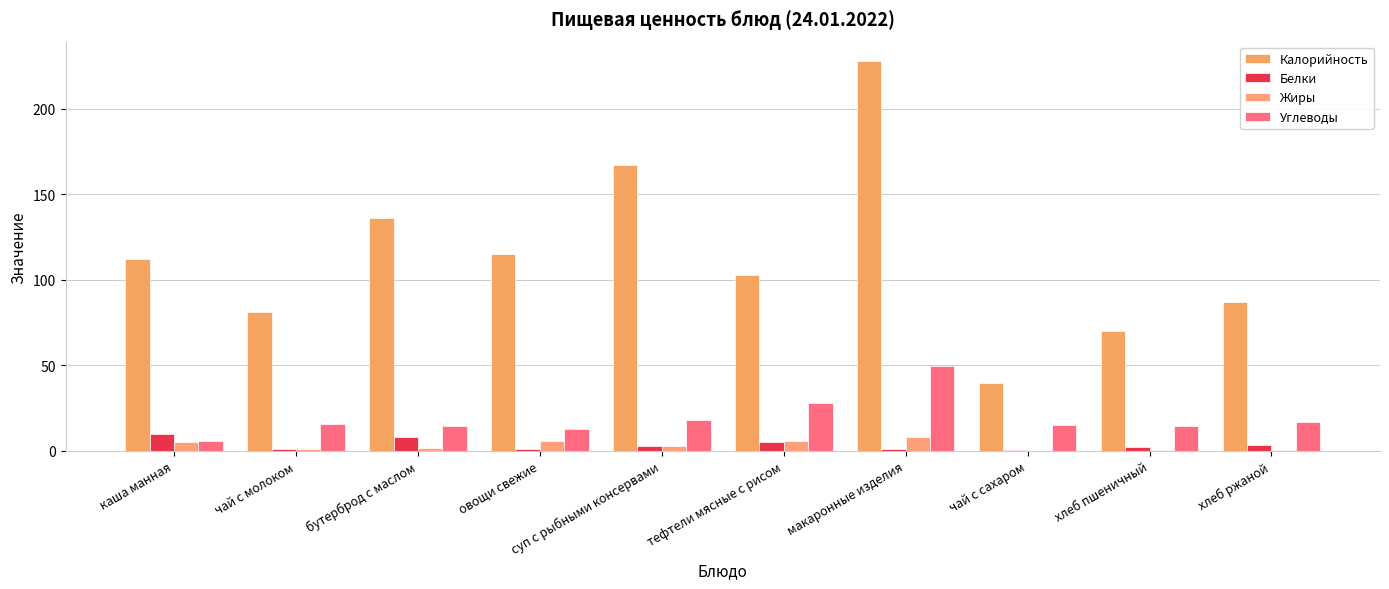

Rank the series by their maximum value, from highest to lowest.

Калорийность, Углеводы, Белки, Жиры